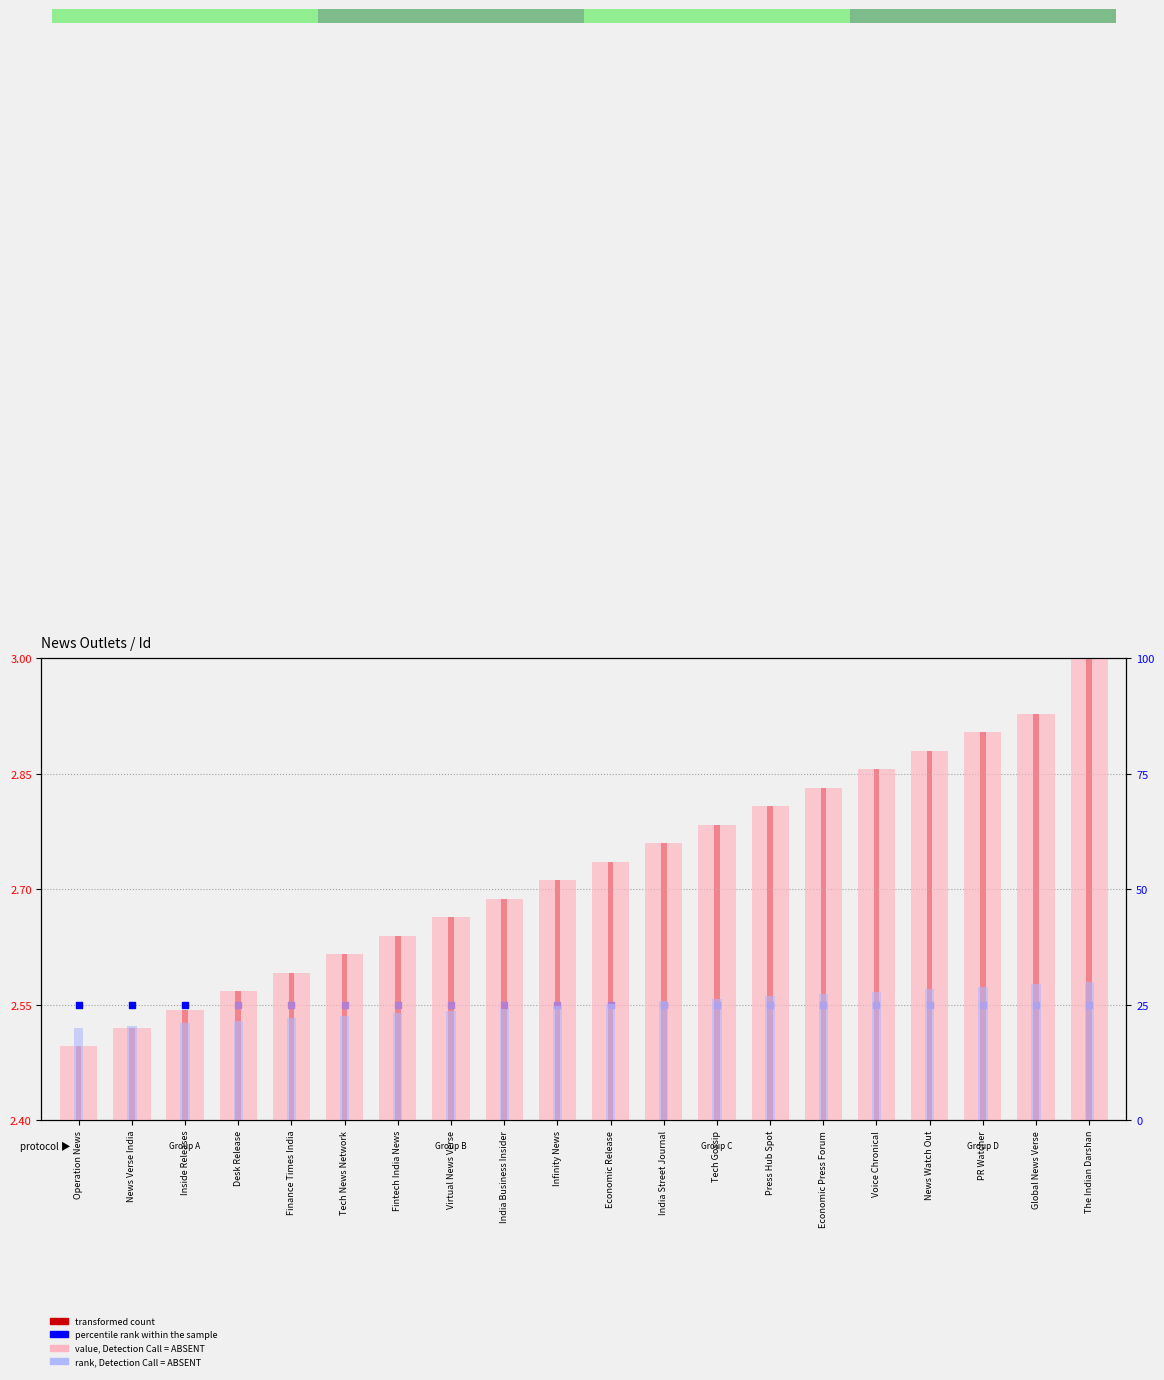

Which series has the largest total across all categories?

value, Detection Call = ABSENT